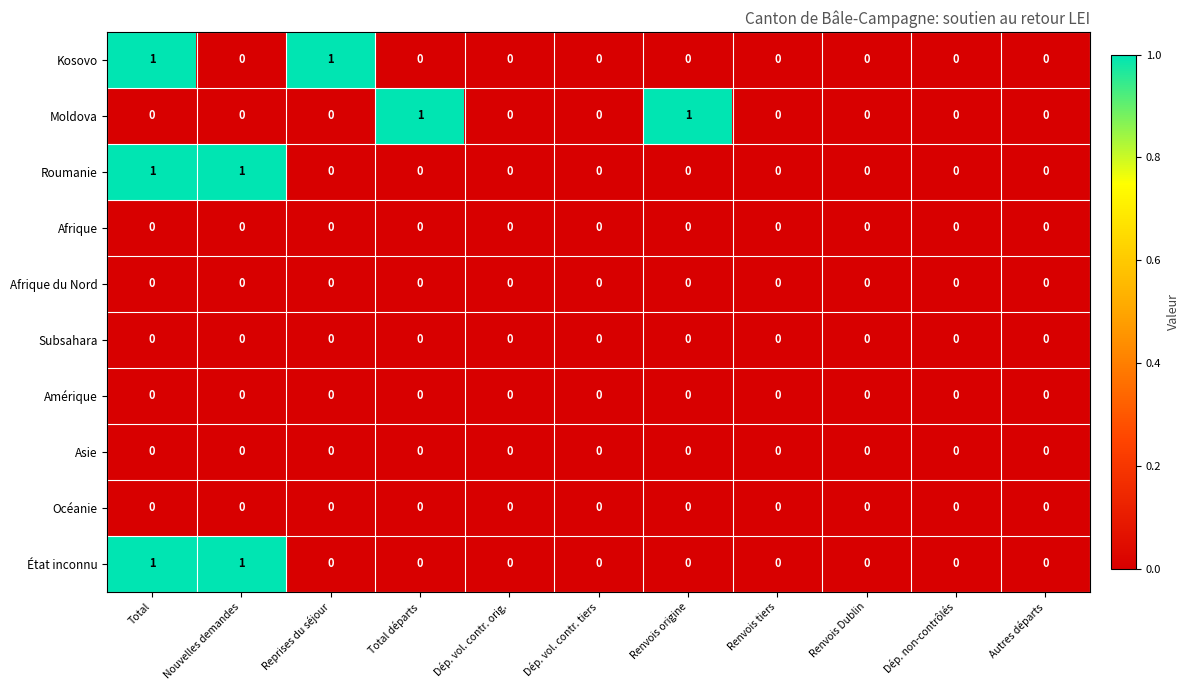

Which series changed the most between Total départs and Renvois tiers?

Moldova